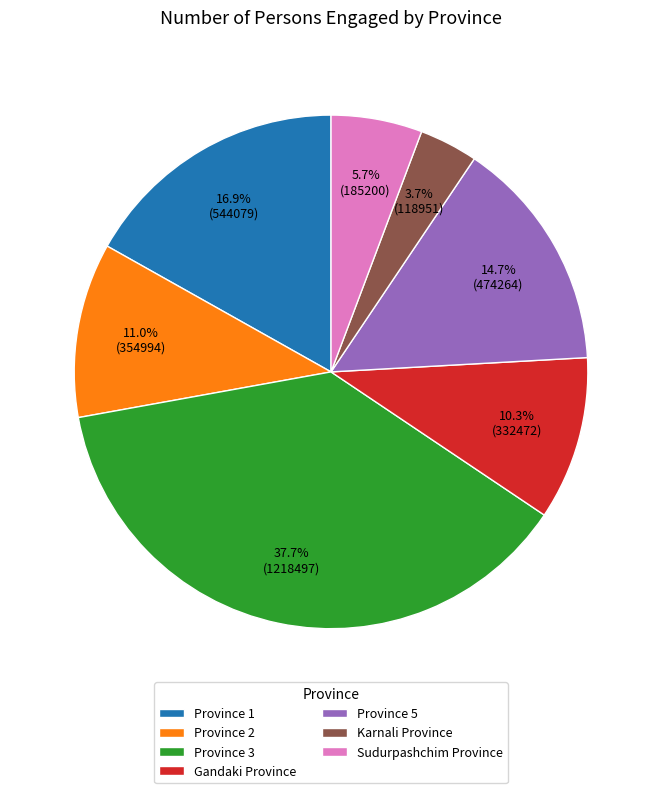

Between Gandaki Province and Sudurpashchim Province, which is larger?

Gandaki Province